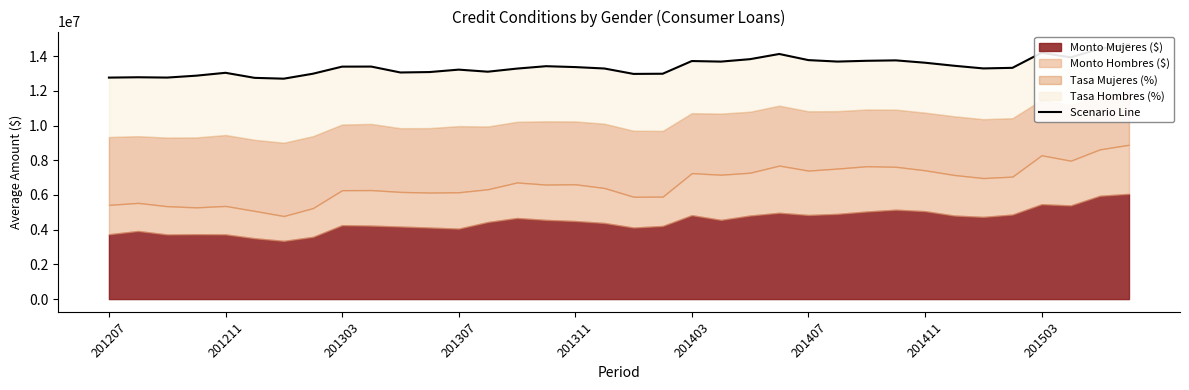

At which category does the chart reach its peak across all series?

35